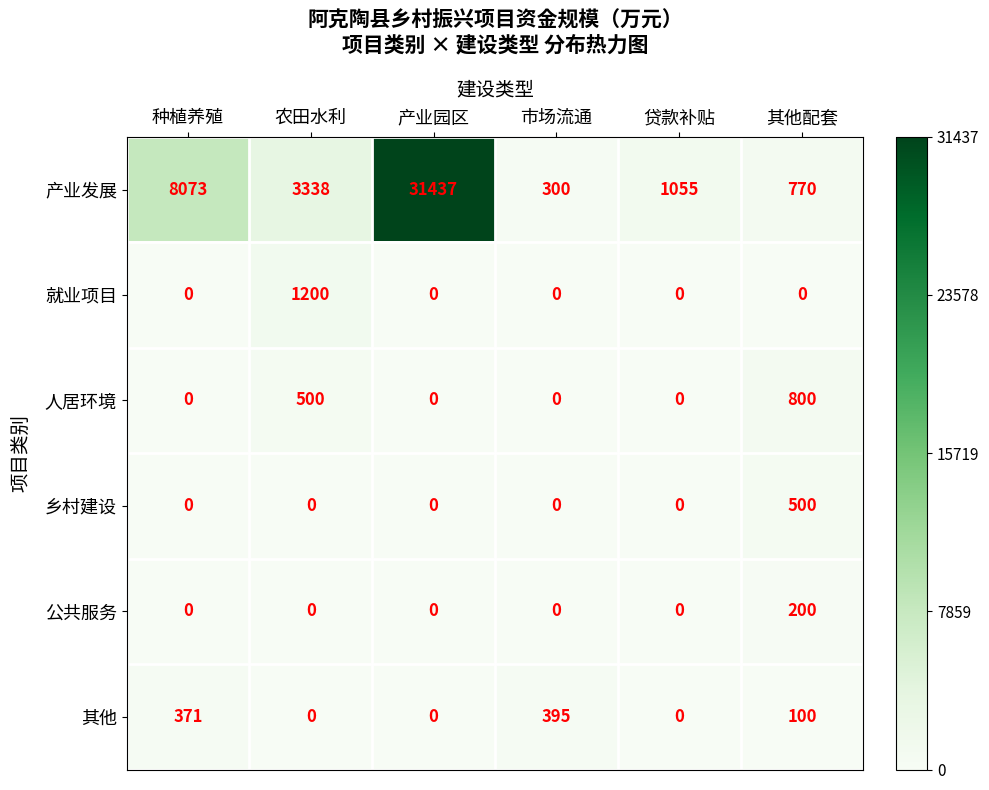

At which category is the sum across all series the highest?

产业园区